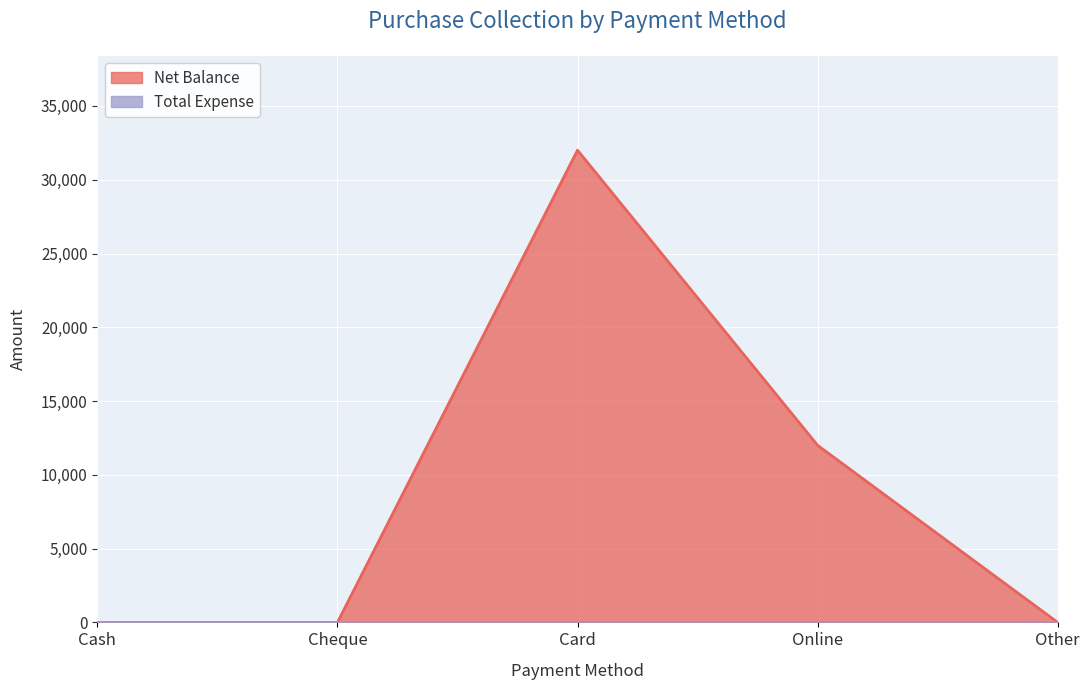

Does the chart display data point markers on the line(s)?

No